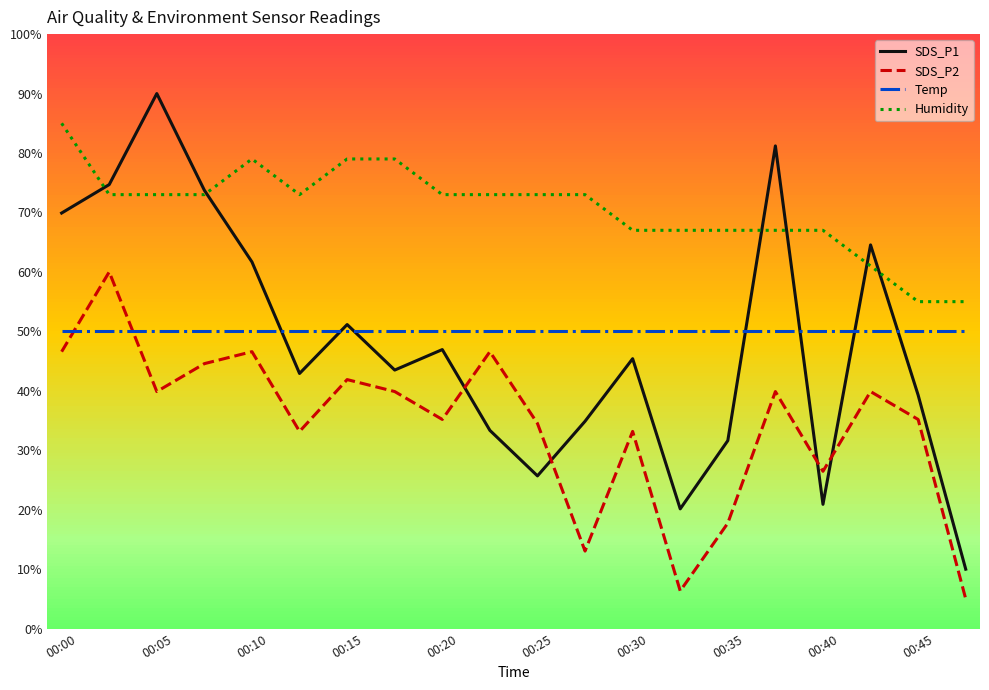

Does the chart display data point markers on the line(s)?

No